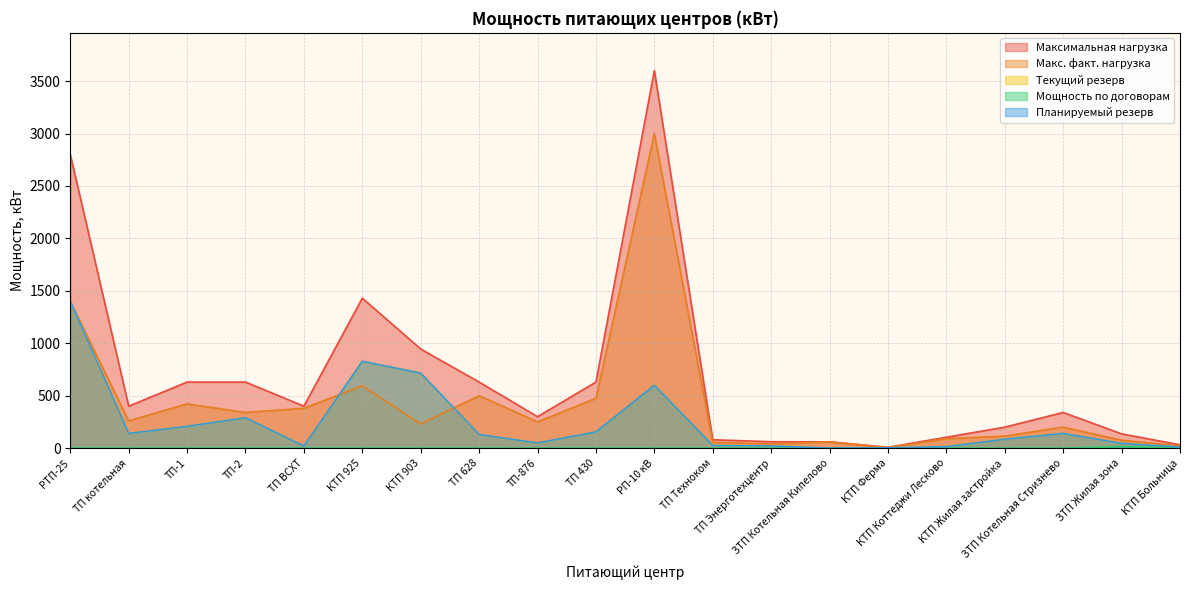

How many interior local peaks does the Планируемый резерв series have?

4